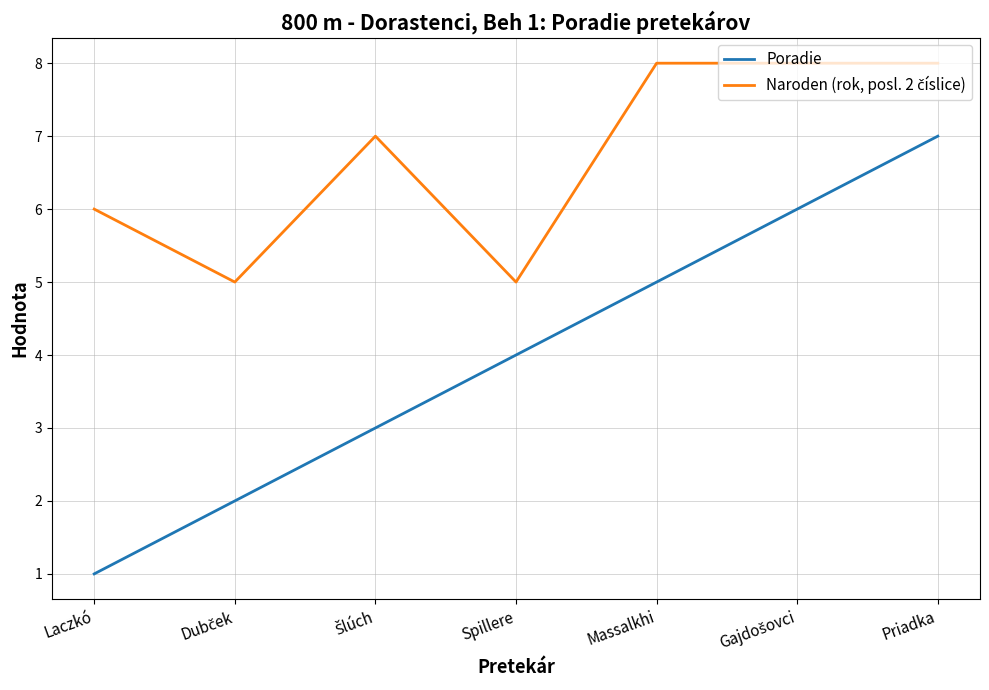

Which series has the largest range (max minus min)?

Poradie